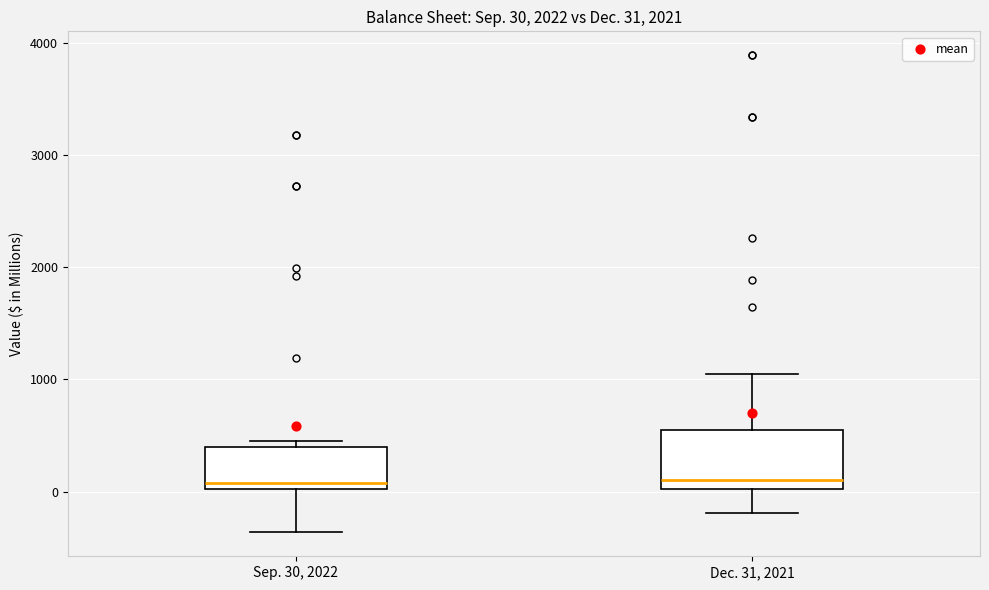

Which box is the tallest, from its lower edge to its upper edge?

Dec. 31, 2021